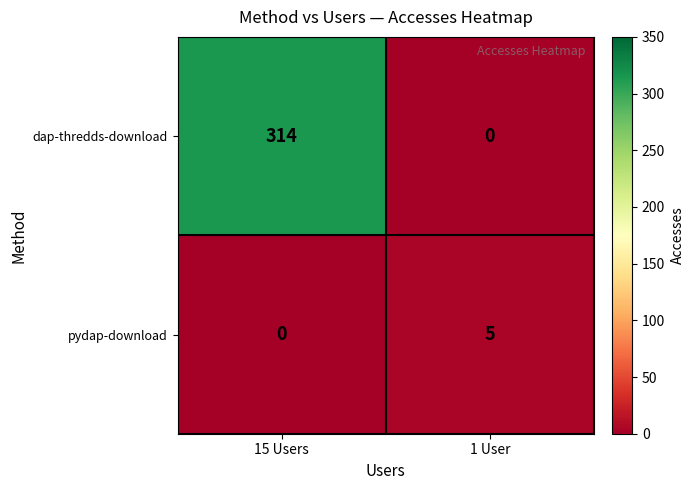

How many series are shown in this chart?

2